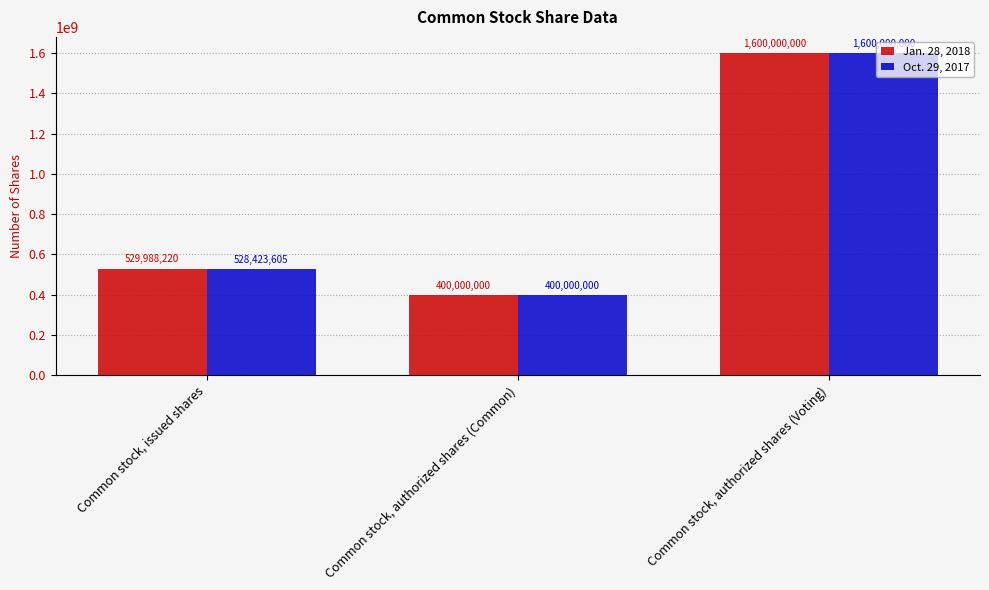

What is the difference between the maximum and minimum values in the Jan. 28, 2018 series?

1200000000